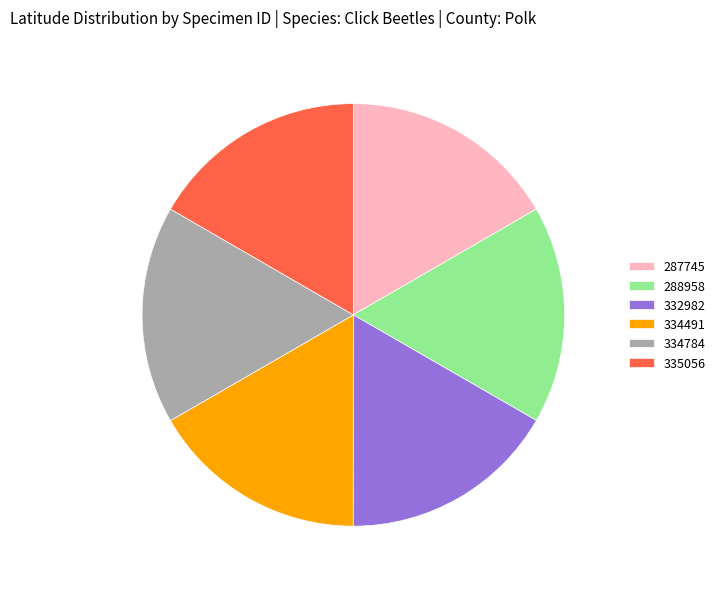

Combined, do 335056 and 288958 account for over 50%?

No